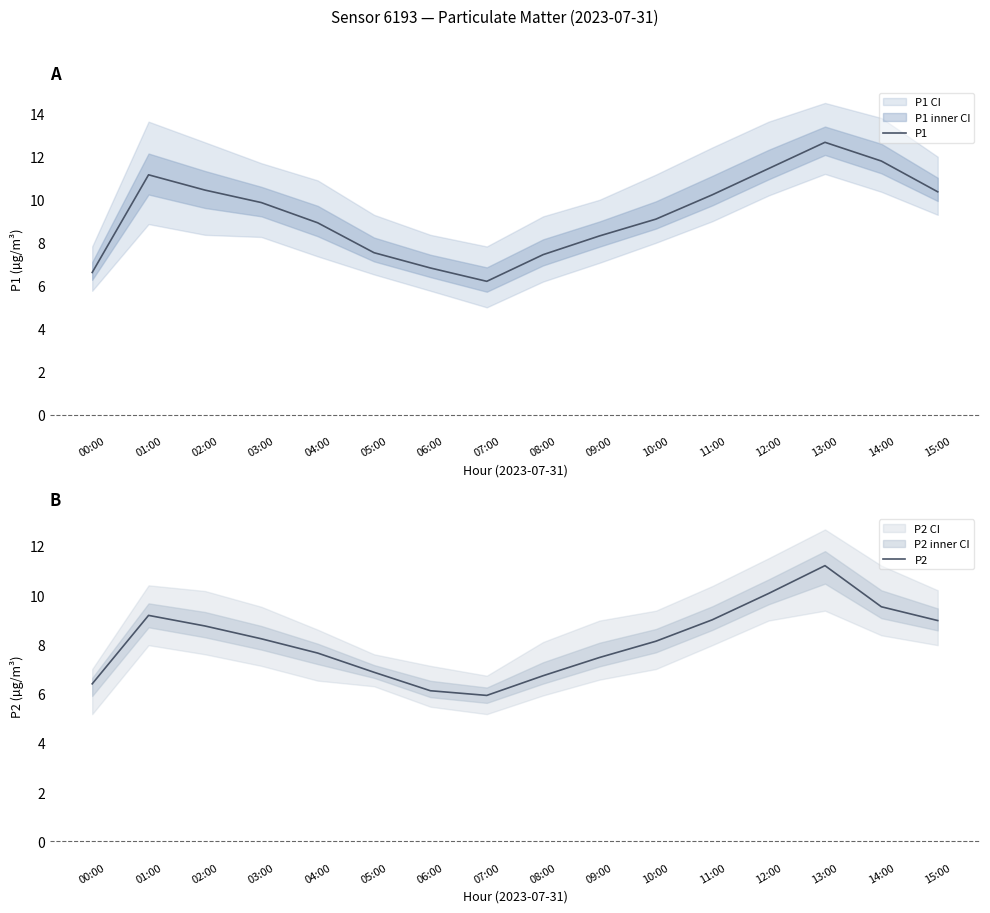

List the labels in order of P1 value, smallest first.

07:00, 00:00, 06:00, 08:00, 05:00, 09:00, 04:00, 10:00, 03:00, 11:00, 15:00, 02:00, 01:00, 12:00, 14:00, 13:00